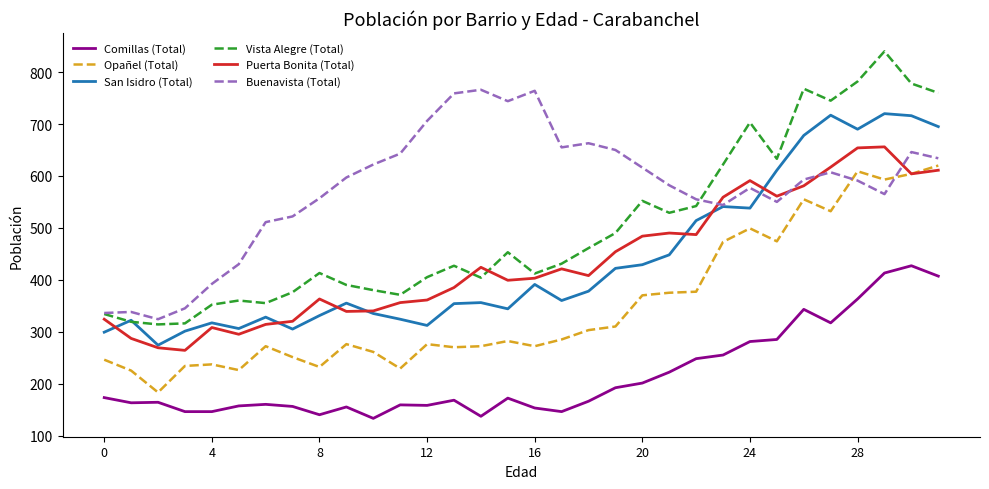

After their last crossing, which series has the higher values: Puerta Bonita (Total) or Buenavista (Total)?

Buenavista (Total)